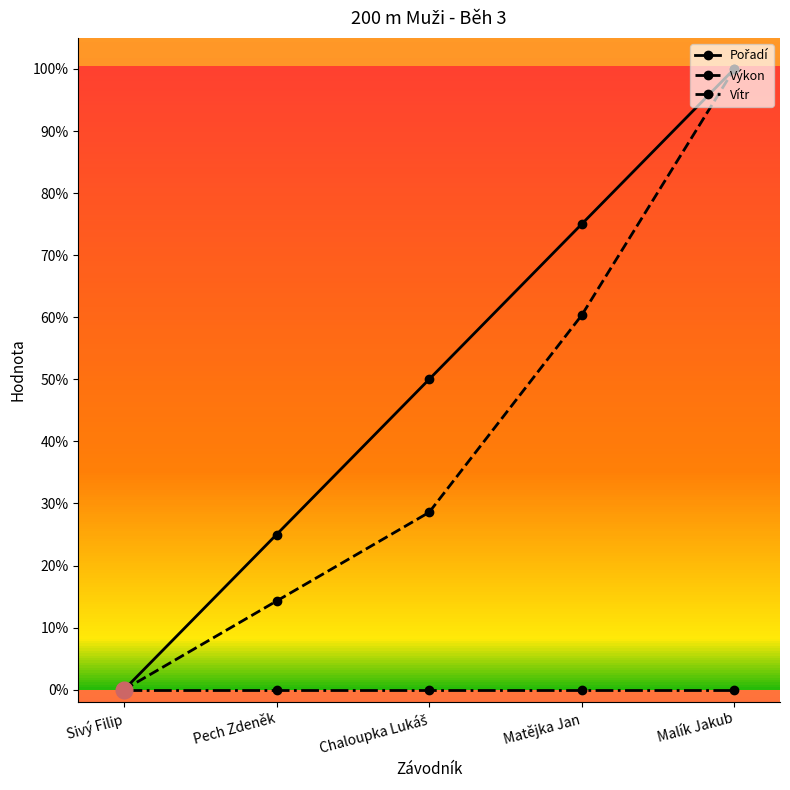

What is the difference between the Výkon values at Pech Zdeněk and Malík Jakub?

0.9